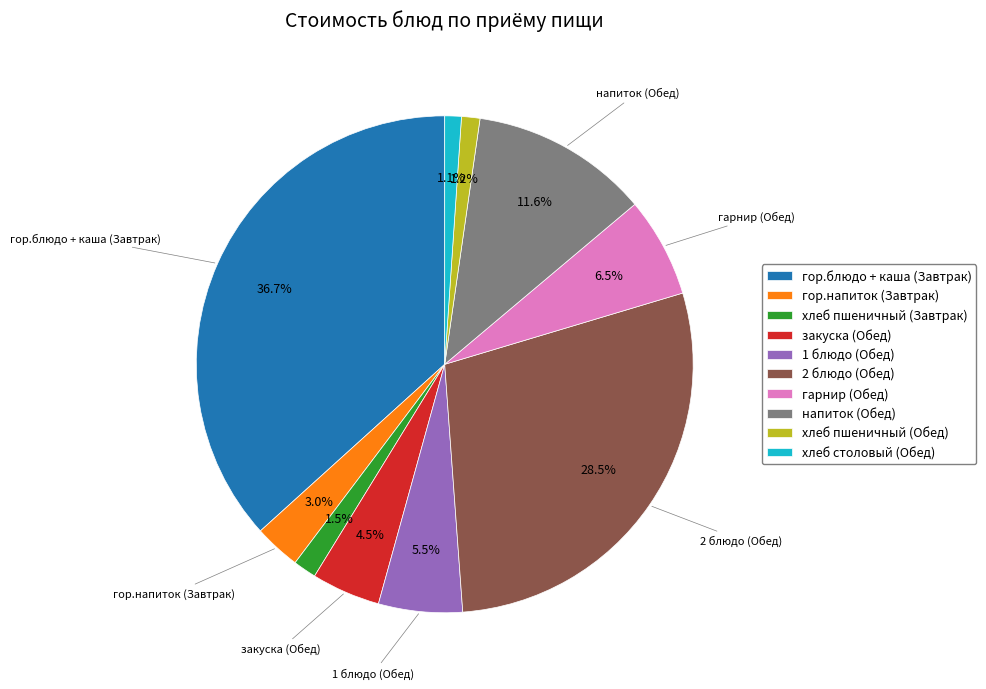

Which has a higher value, напиток (Обед) or 2 блюдо (Обед)?

2 блюдо (Обед)